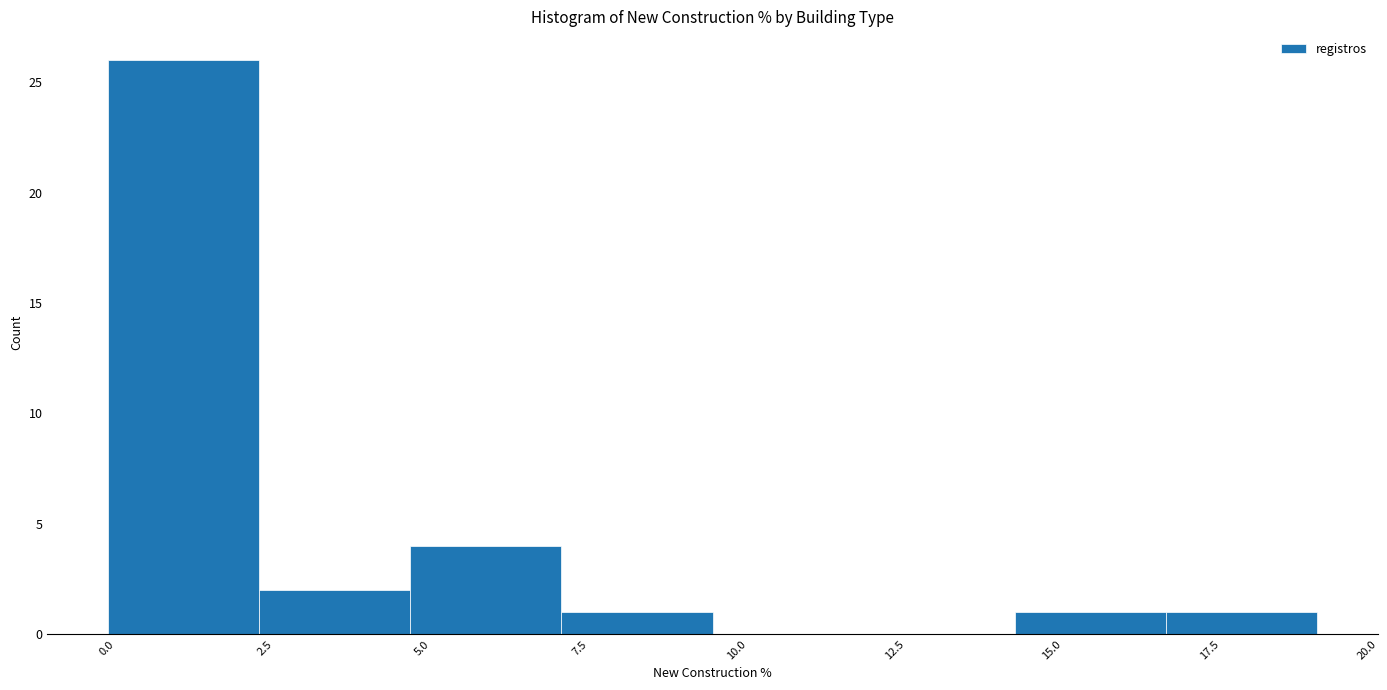

What is the height of the bar covering 0.0 to 2.5 on the x-axis? Neither the bar edges nor the heights are printed on the chart, so give them approximately, as read against the axes.

26